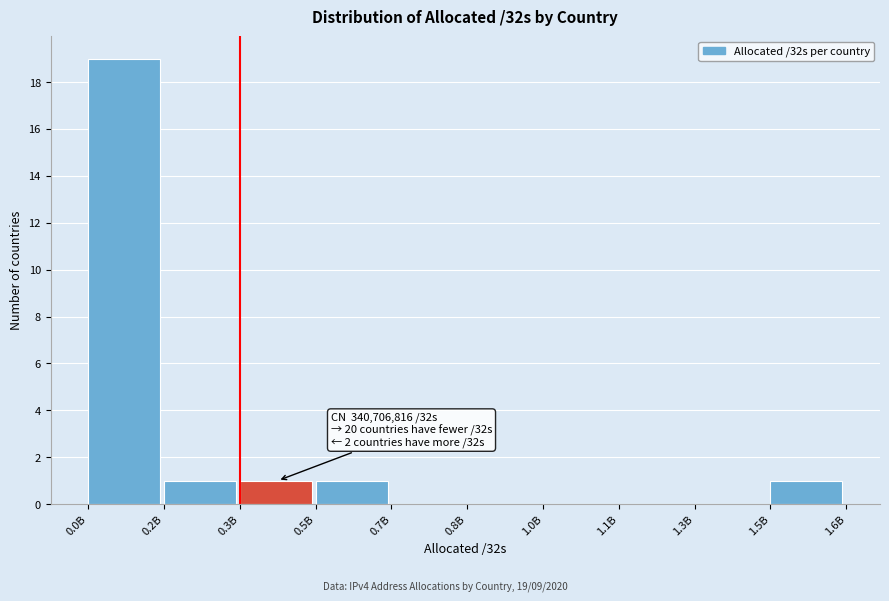

Reading left to right, extract all data points from this chart.

0.0B=19	0.2B=1	0.3B=1	0.5B=1	0.7B=0	0.8B=0	1.0B=0	1.1B=0	1.3B=0	1.5B=1